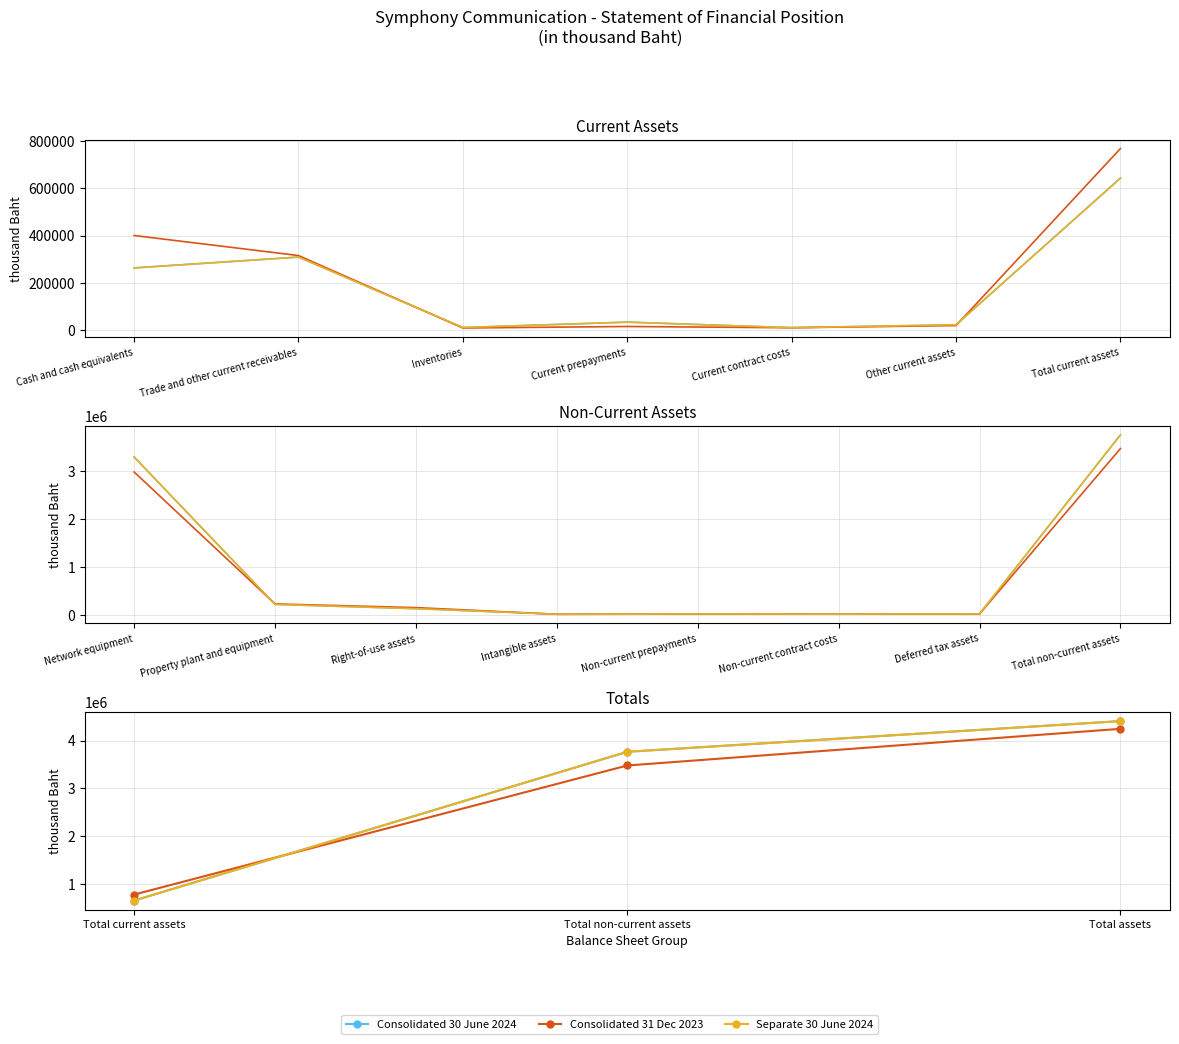

What position from the left is Total assets?

3